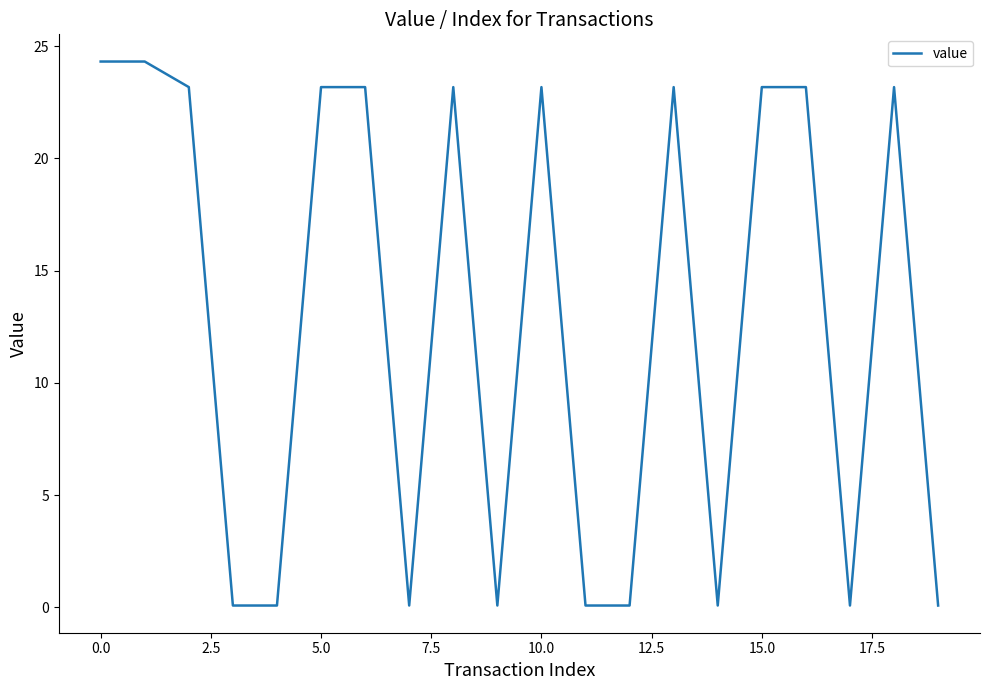

What is the greatest value displayed?

24.3